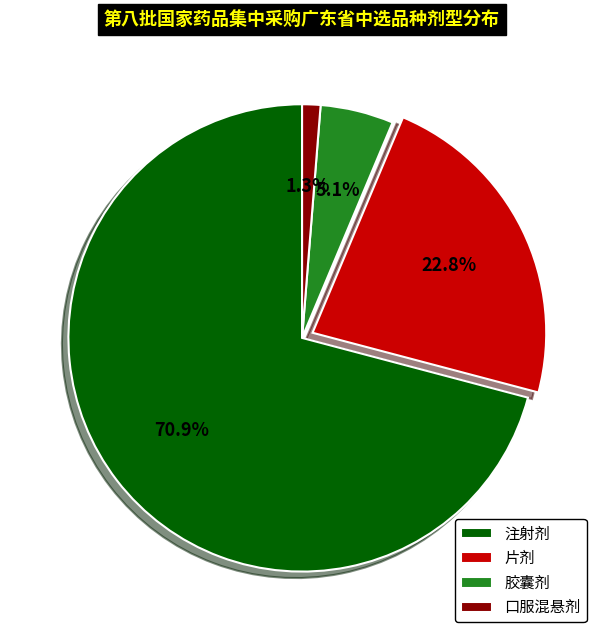

Combined, do 注射剂 and 口服混悬剂 account for over 50%?

Yes